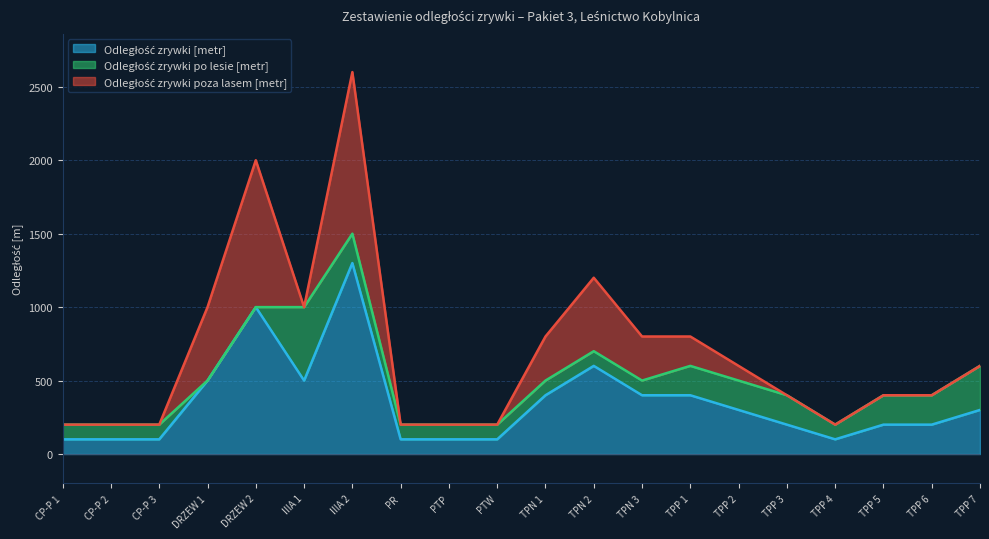

At which category is the sum across all series the highest?

IIIA 2